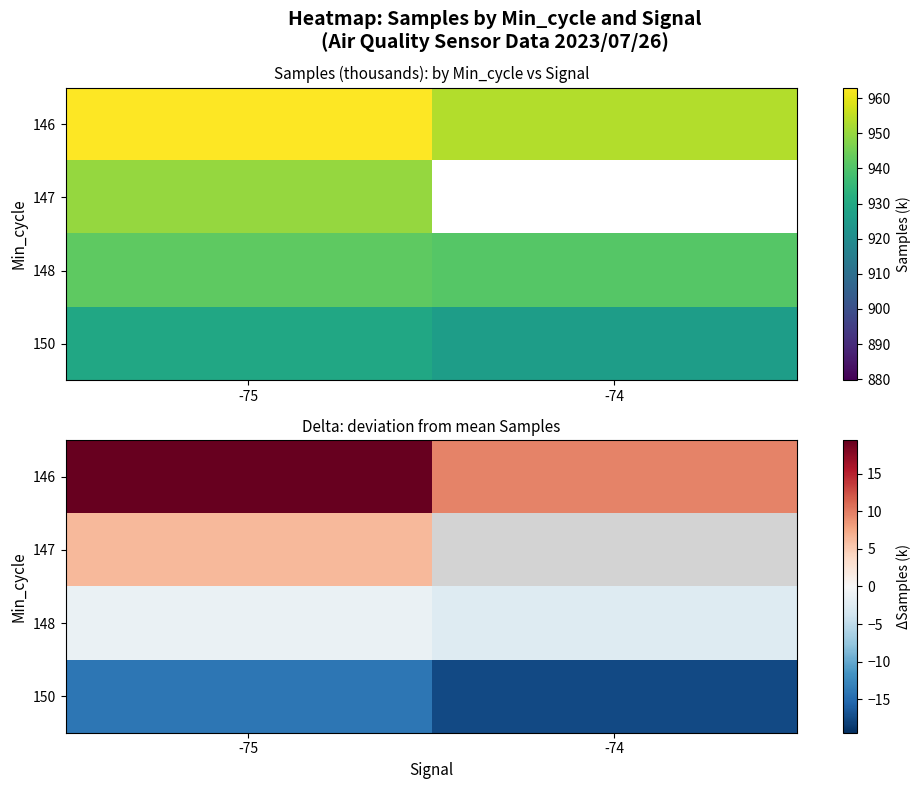

Which series changed the most between -75 and -74?

146